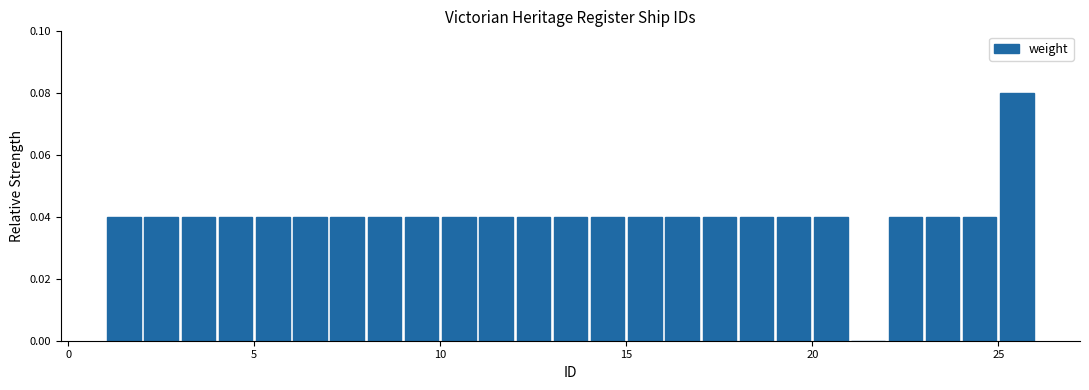

Read against the x-axis, roughly where is the centre of the tallest bar?

25.5